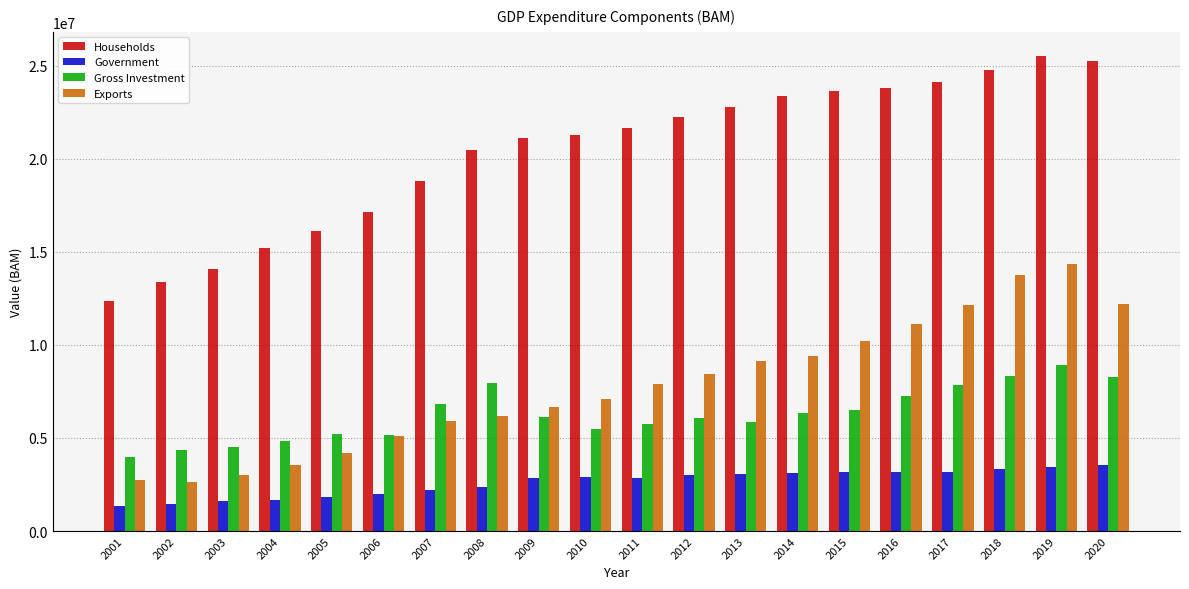

At which category does the chart reach its peak across all series?

2019